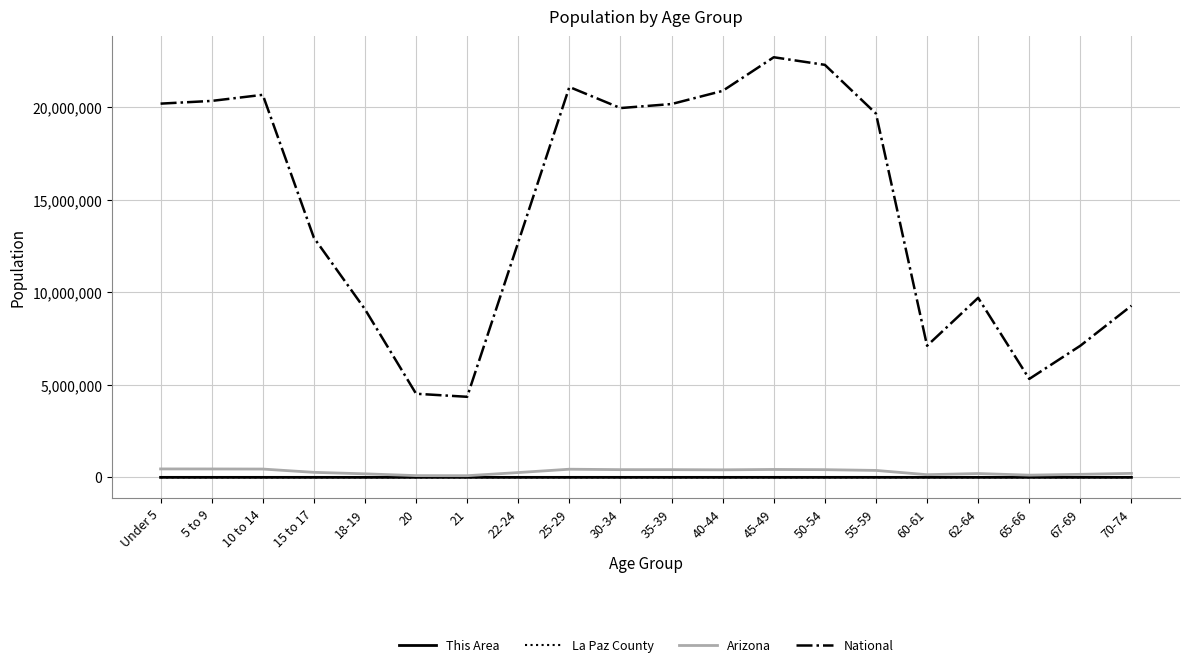

What is the sum of the La Paz County values at 45-49 and 5 to 9?

2110